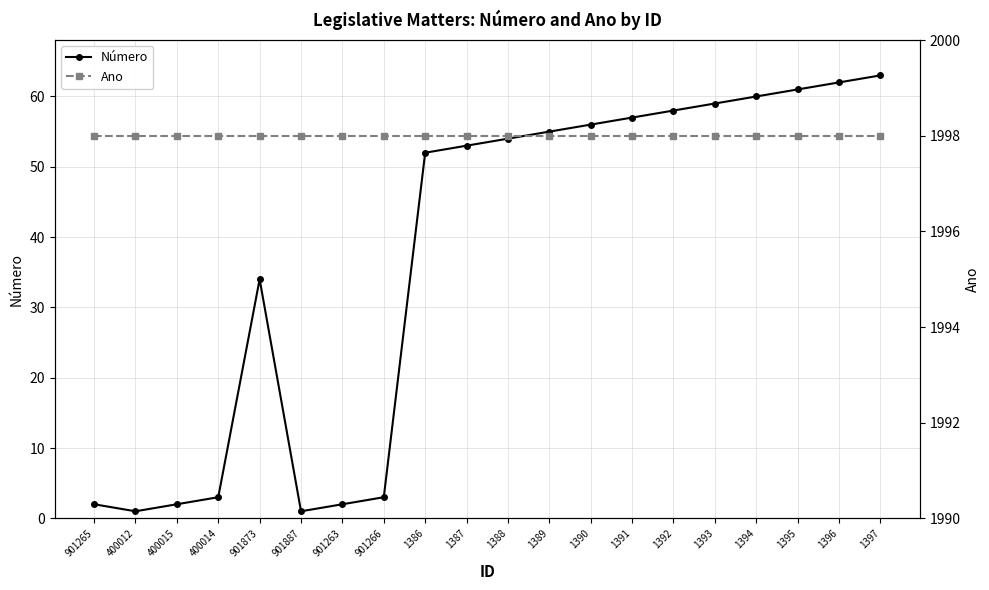

At which category is the sum across all series the highest?

1397